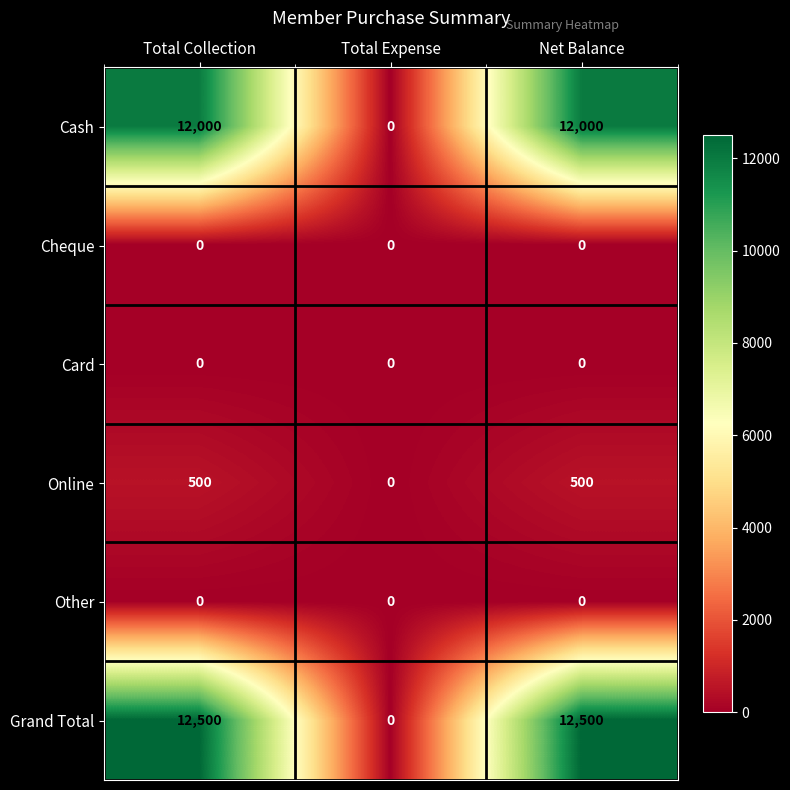

Between Total Expense and Net Balance, which series saw the biggest shift?

Grand Total